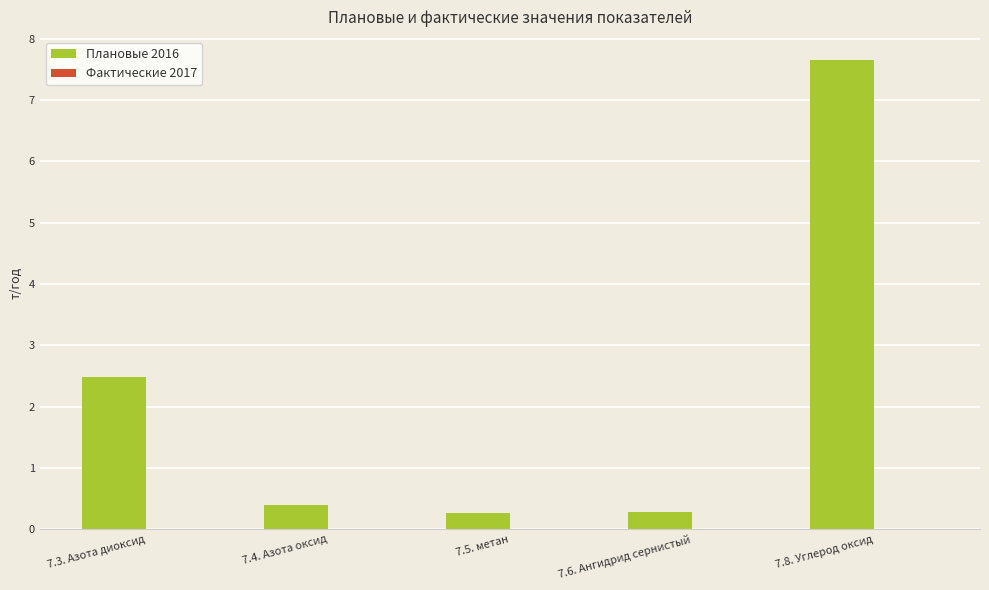

What is the difference between the second highest and minimum values?

2.2